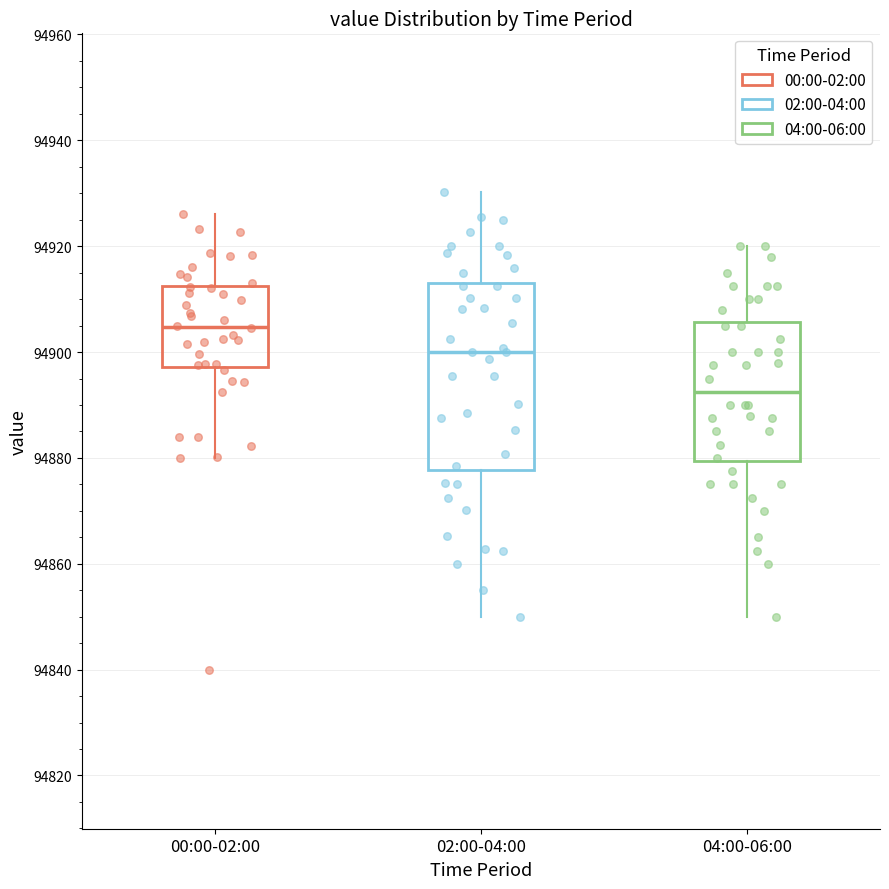

Where is the upper edge of the box for 00:00-02:00 on the y-axis? The values are not printed on the chart, so give them approximately, as read against the axis.

94912